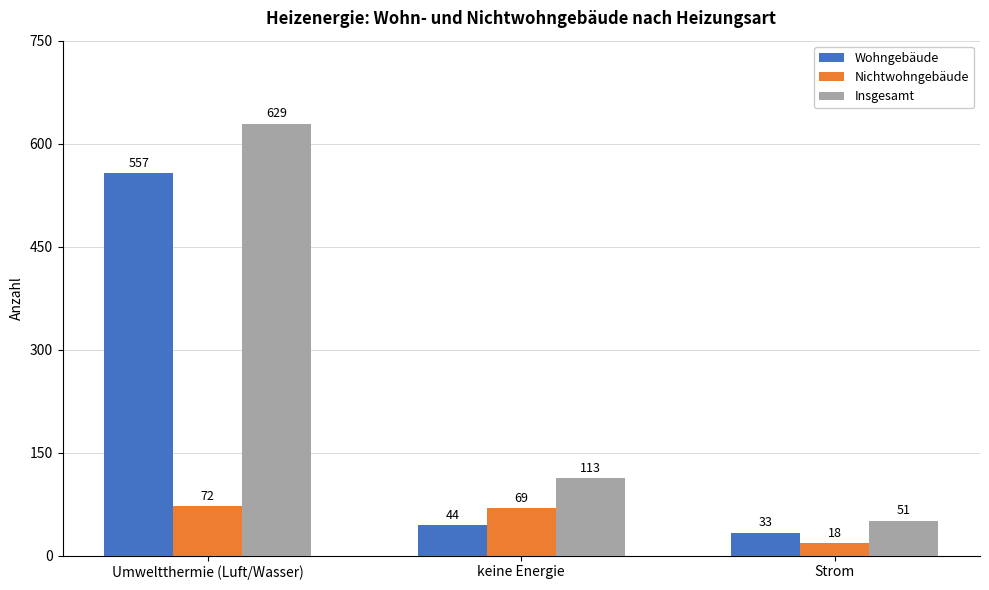

List the labels in order of Nichtwohngebäude value, smallest first.

Strom, keine Energie, Umweltthermie (Luft/Wasser)